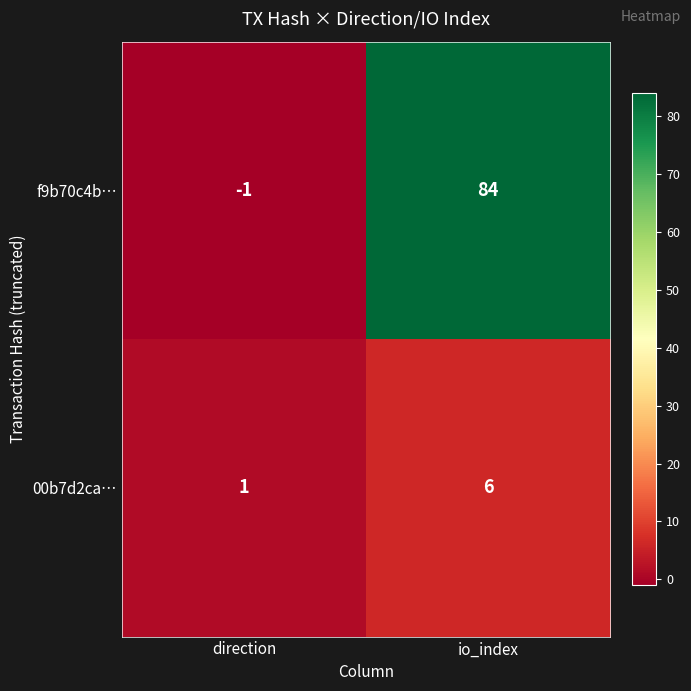

The value of f9b70c4b… at direction is -1. True or false?

True